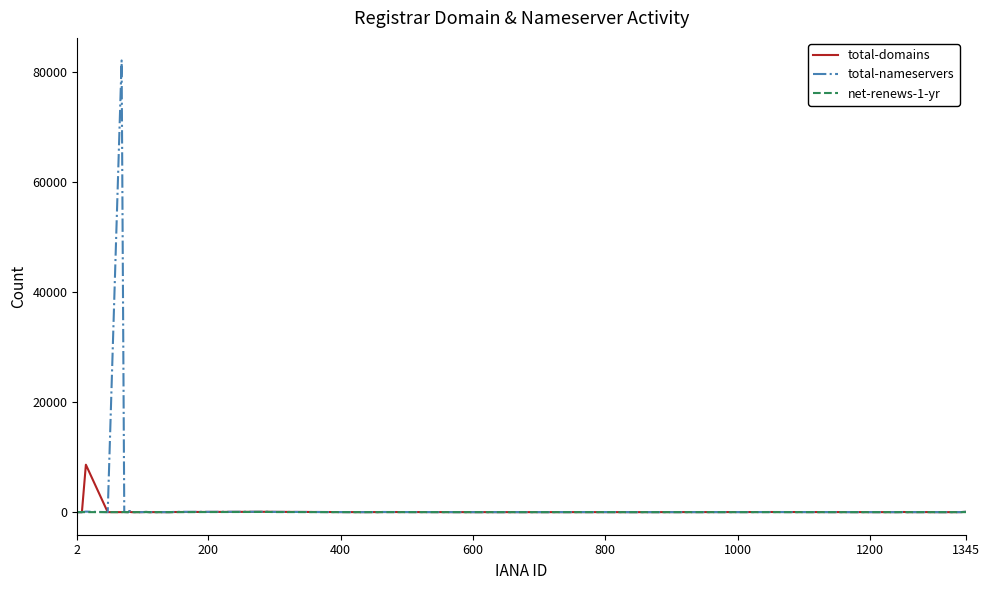

True or false: net-renews-1-yr has more than 2 interior local peaks.

True